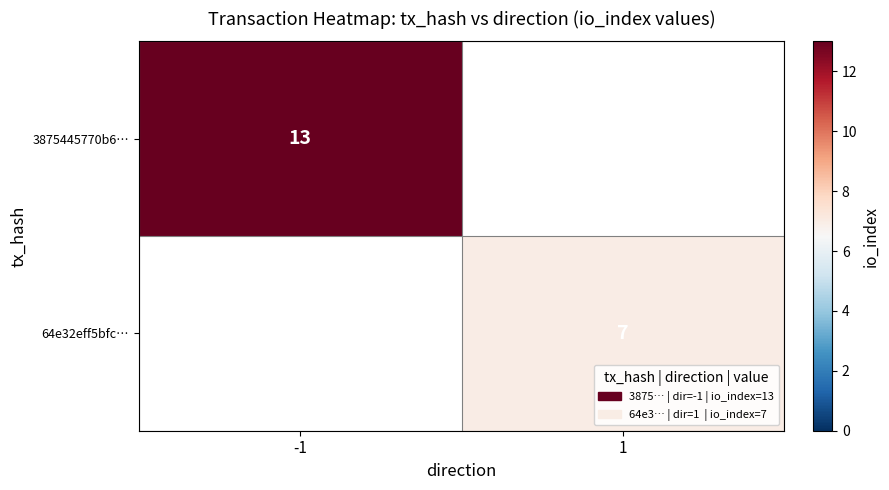

True or false: 64e32eff5bfc… has a value of 12.4 at 1.

False